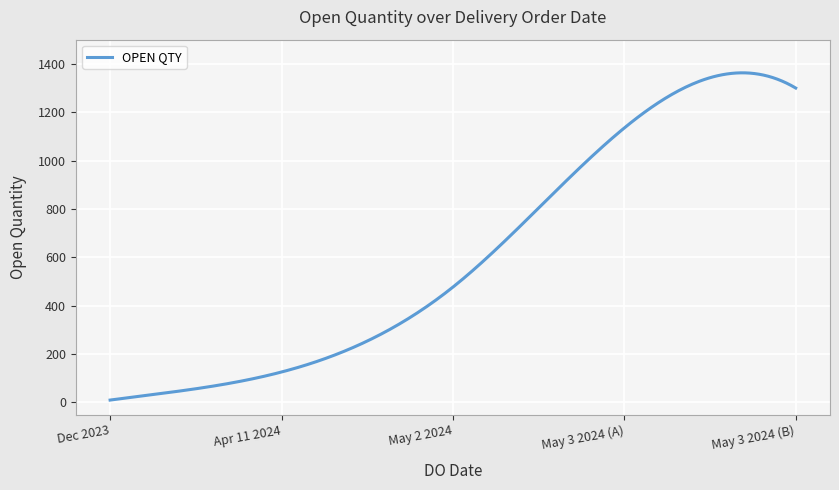

How many lines are shown in the chart?

1